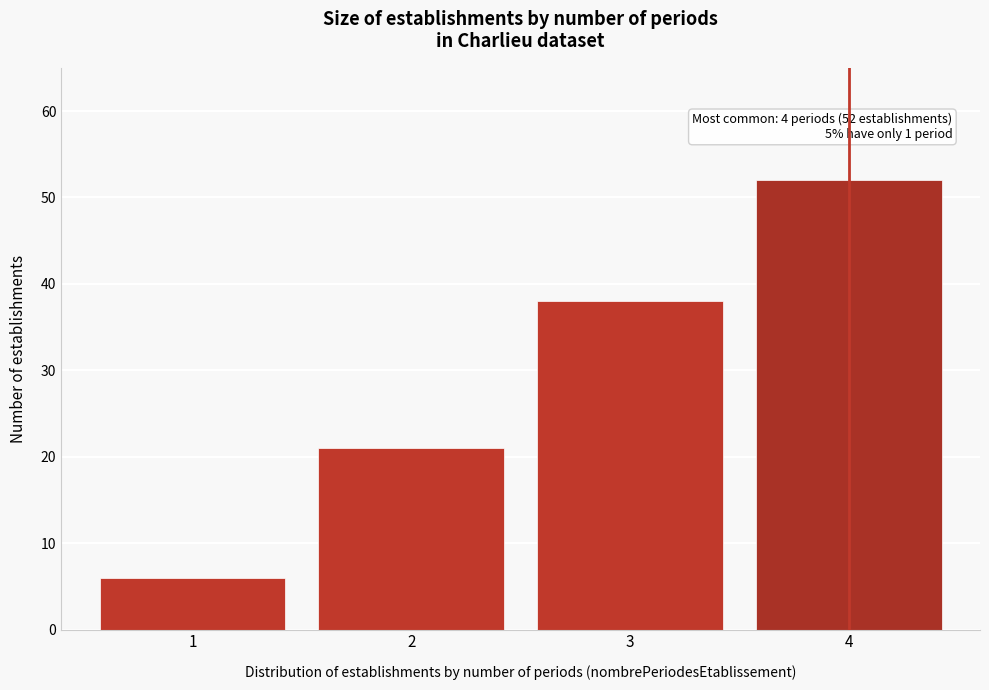

Over which range of the x-axis is the bar tallest?

3.5 to 4.5